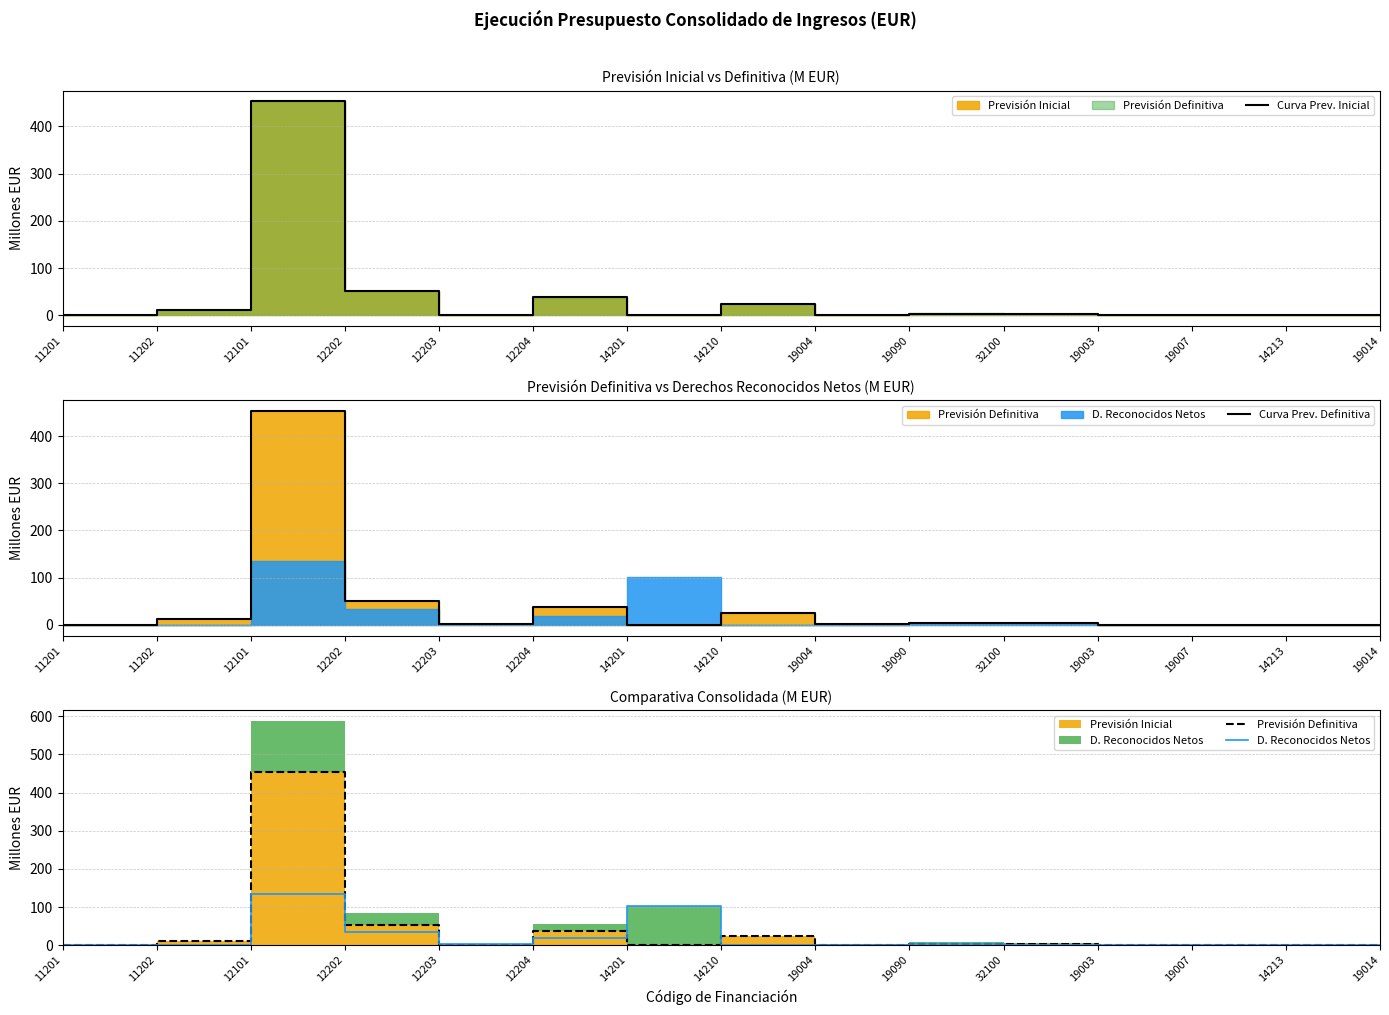

What position from the left is 19014?

15